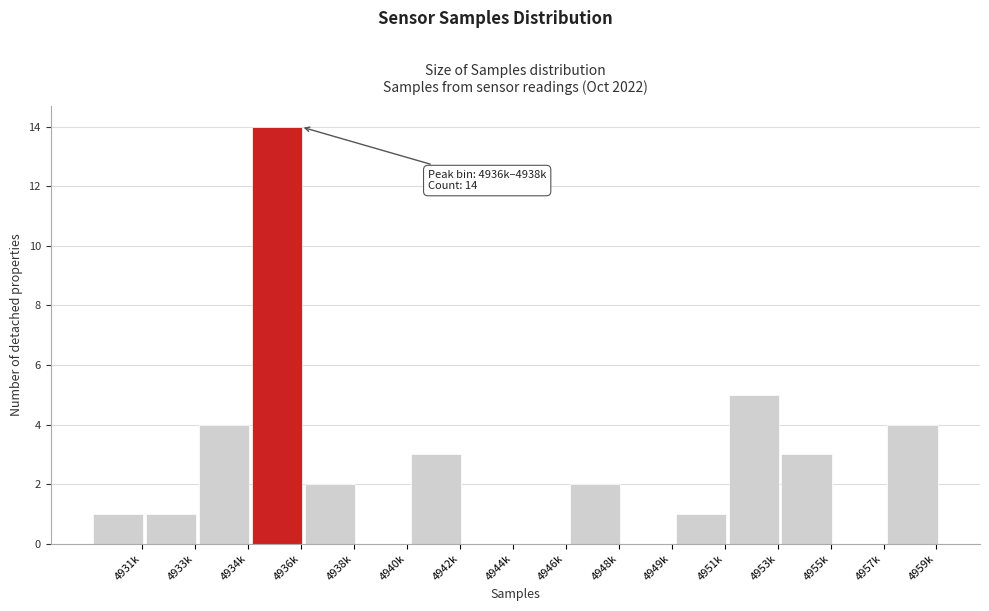

Reading right to left, what are all the values shown in this chart?

4959k=4	4957k=0	4955k=3	4953k=5	4951k=1	4949k=0	4948k=2	4946k=0	4944k=0	4942k=3	4940k=0	4938k=2	4936k=14	4934k=4	4933k=1	4931k=1